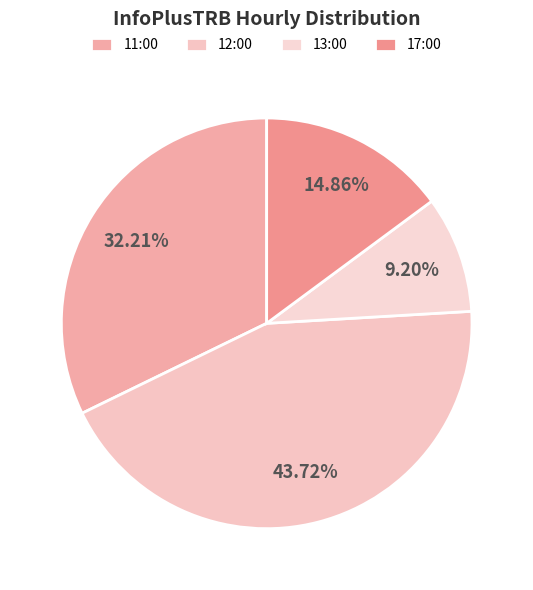

Is there any slice that represents more than half of the pie?

No